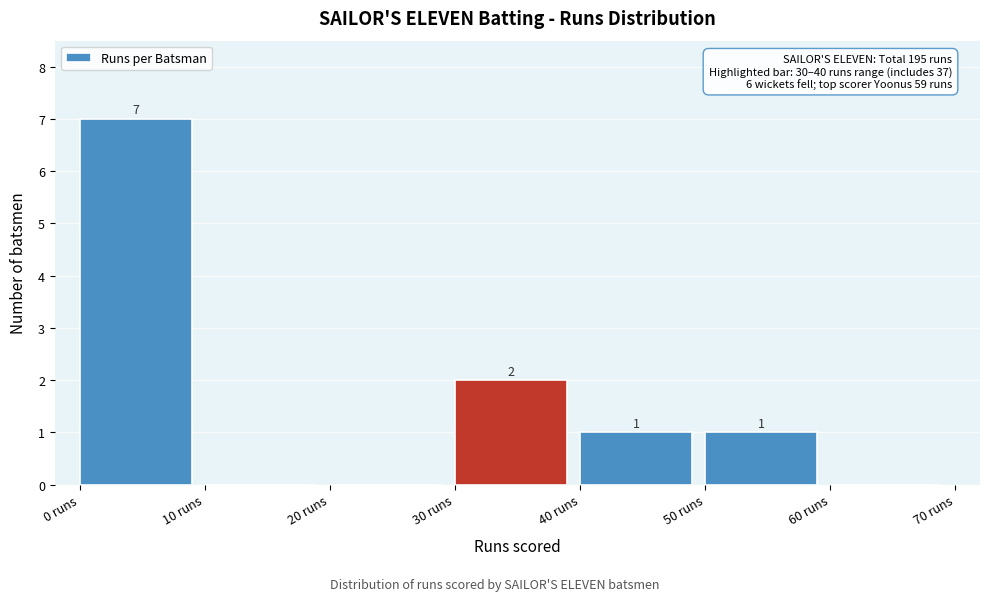

Which range on the x-axis has the tallest bar?

0 to 10